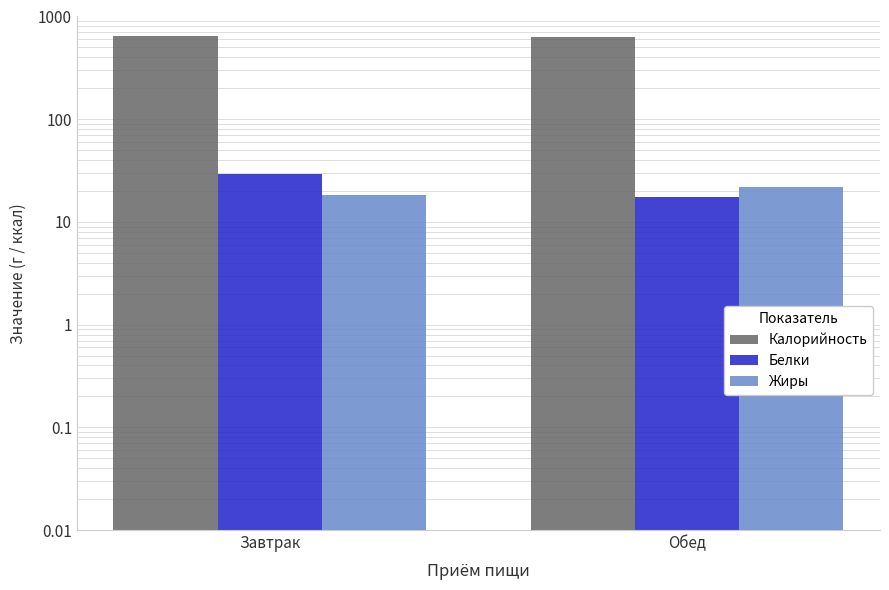

What is the label of the 2nd bar from the left?

Обед